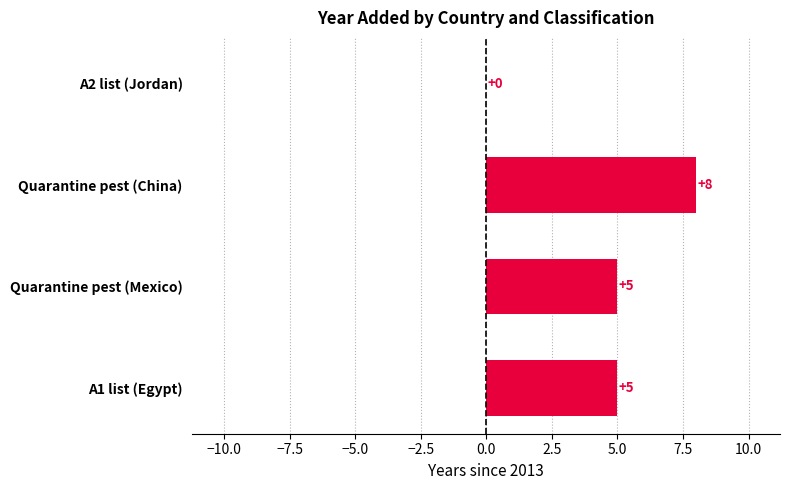

What is the approximate value at Quarantine pest (China)?

8